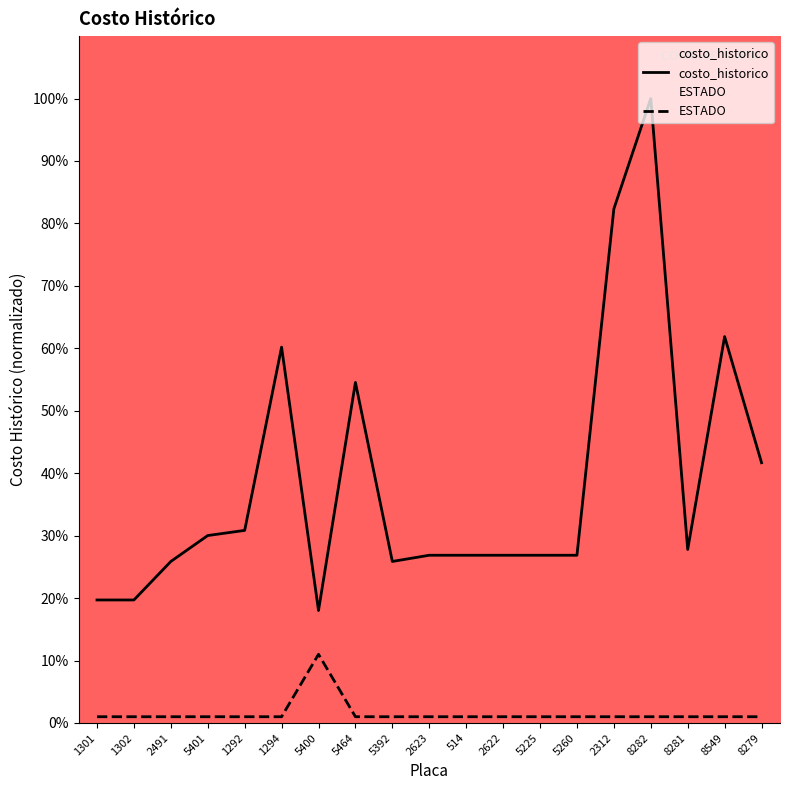

The value of ESTADO at 1292 is 0.4. True or false?

False